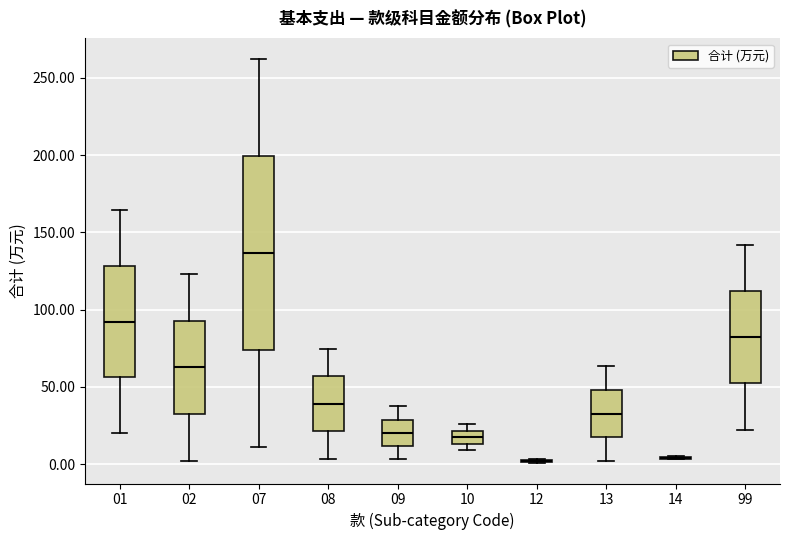

Where does the upper whisker of the box at x = 99 end on the y-axis? The values are not printed on the chart, so give them approximately, as read against the axis.

140